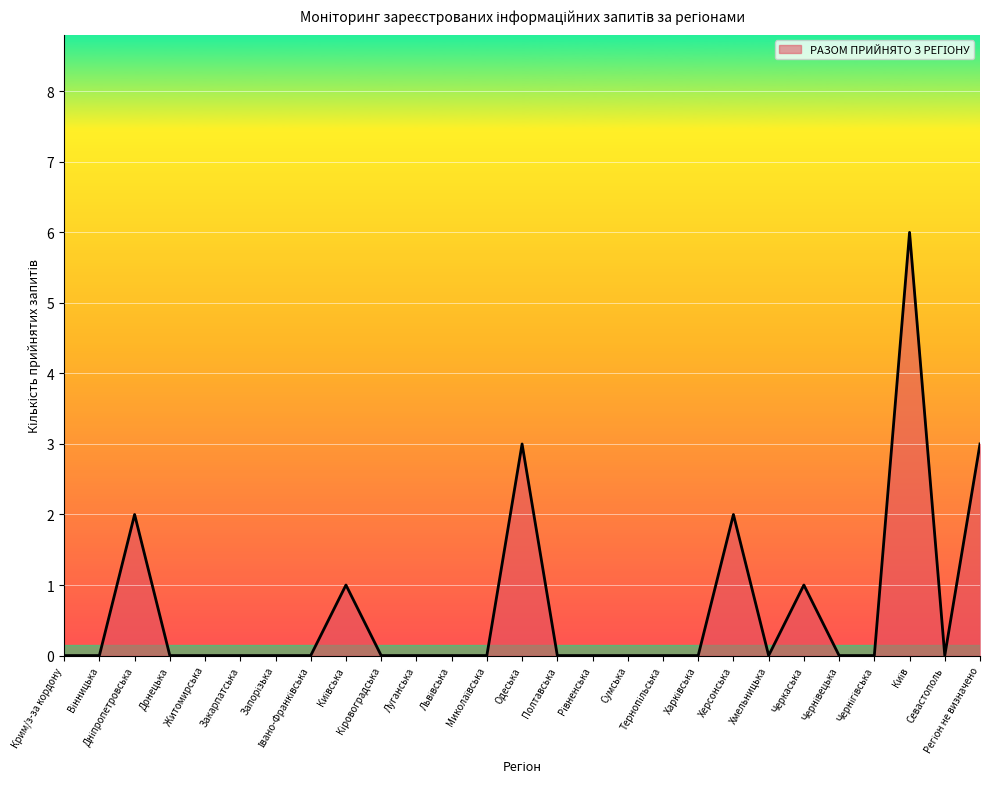

Count the number of data series in this chart.

1